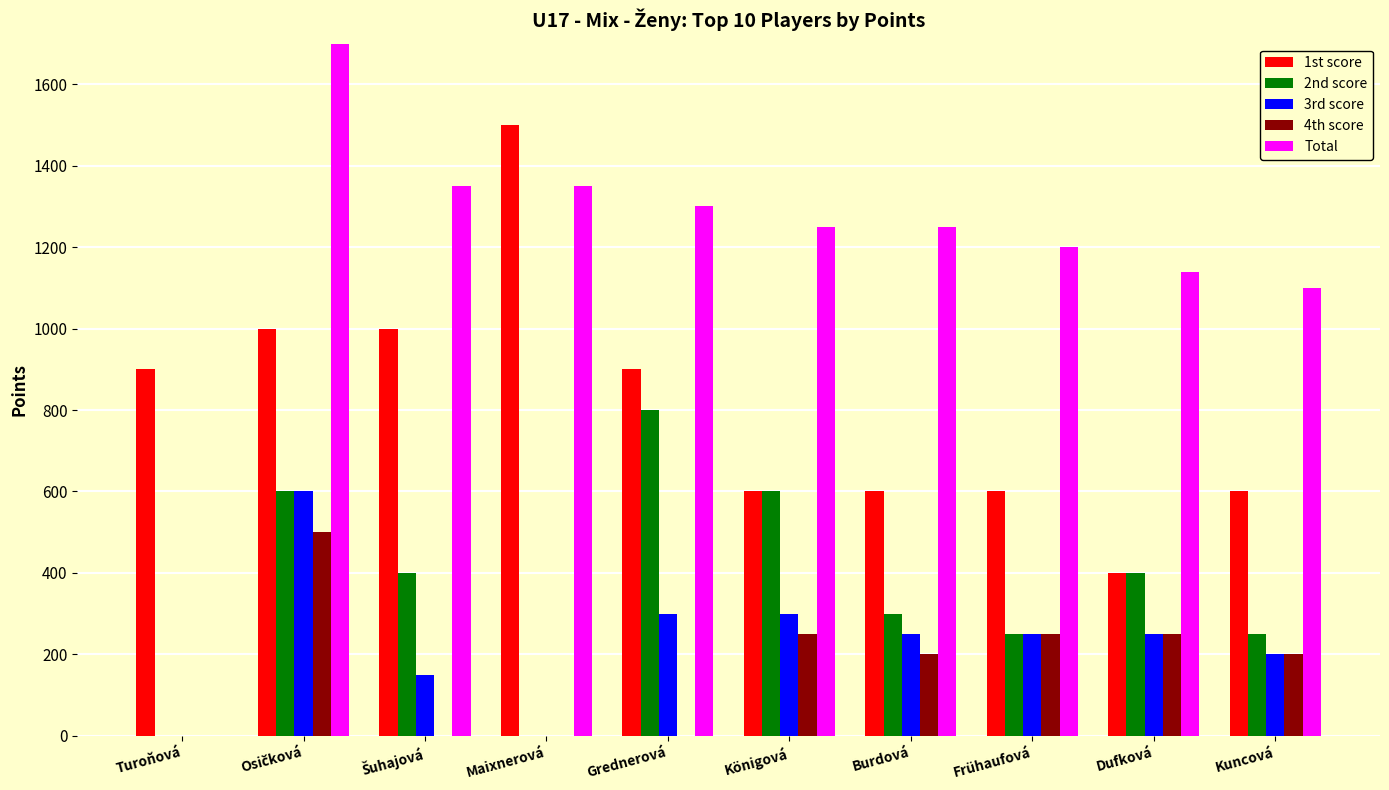

What is the average value of the 2nd score series?

360